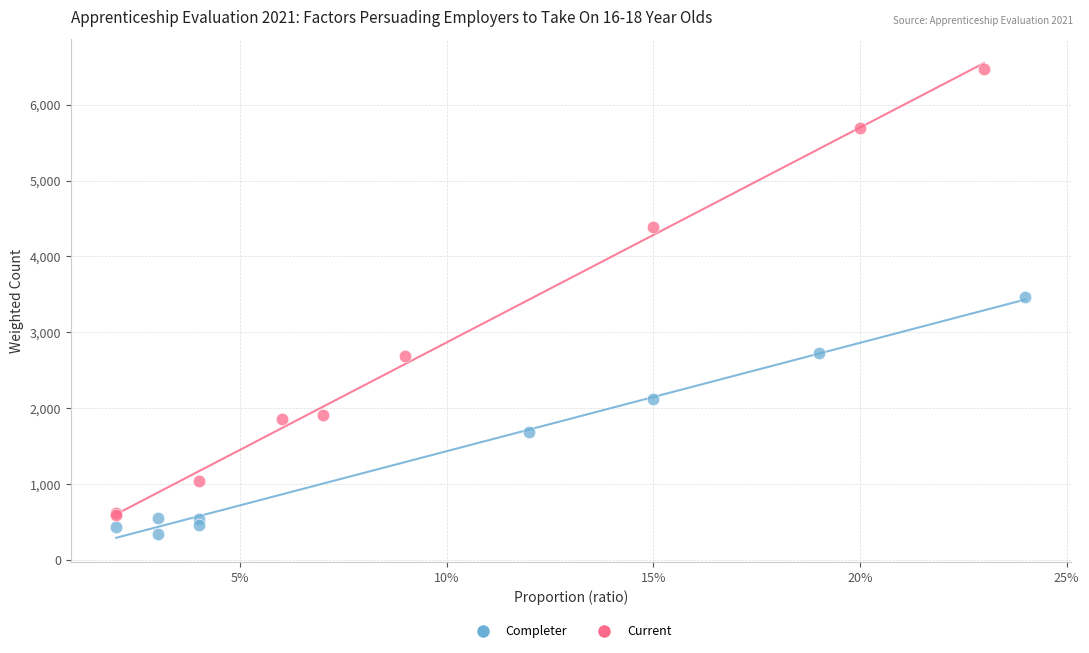

Which series reaches the minimum Y coordinate?

Completer